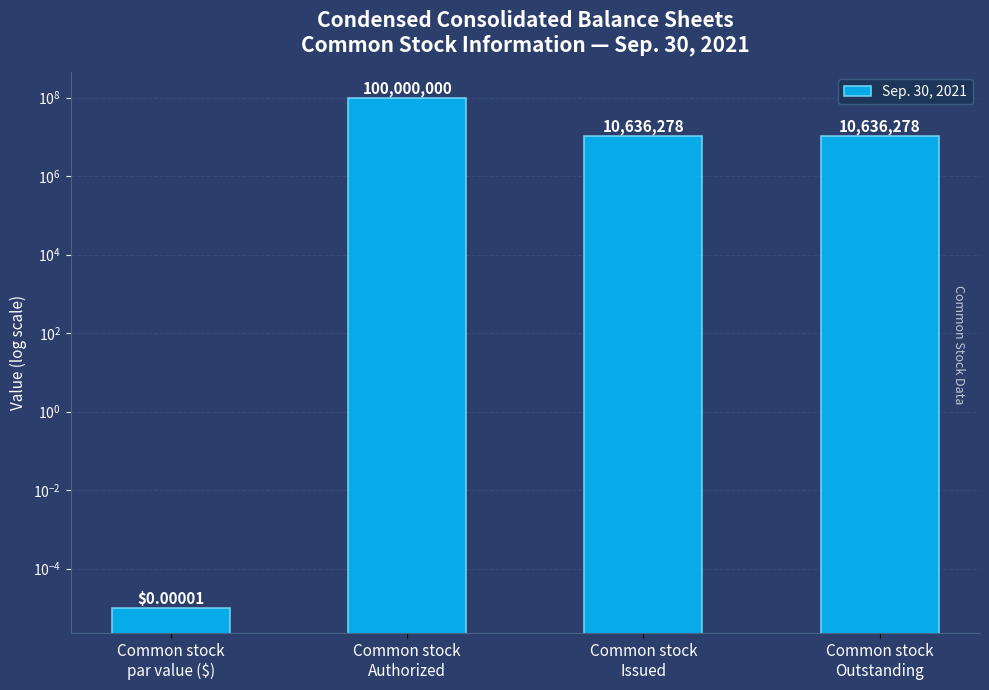

Count the number of values greater than 10636278.

1